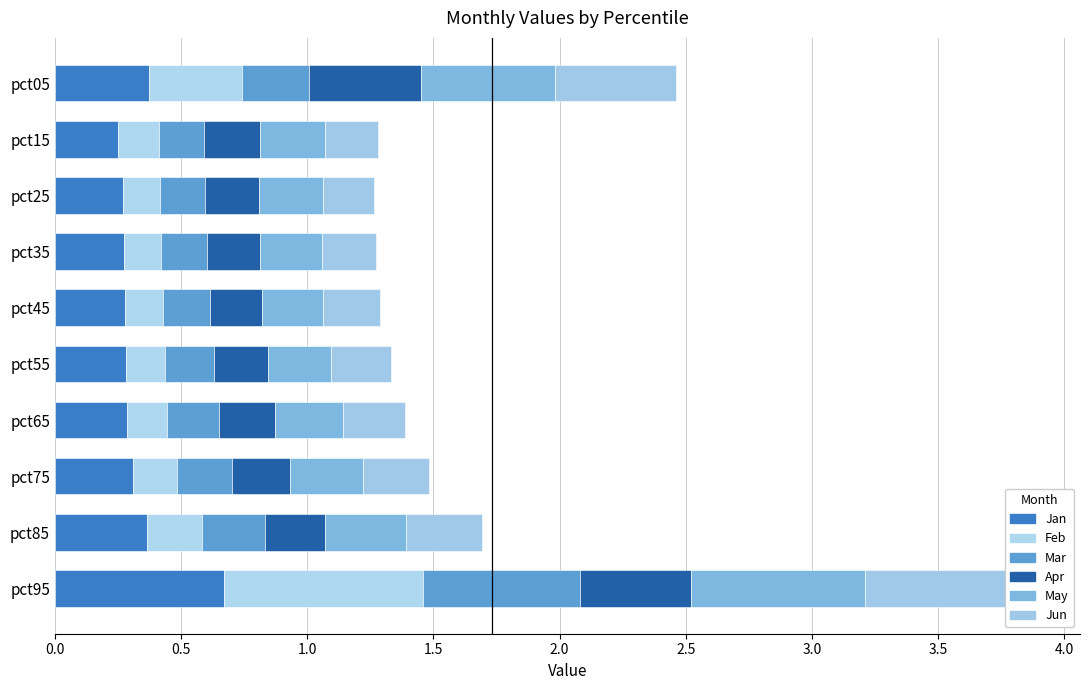

How many categories are shown in the chart?

10